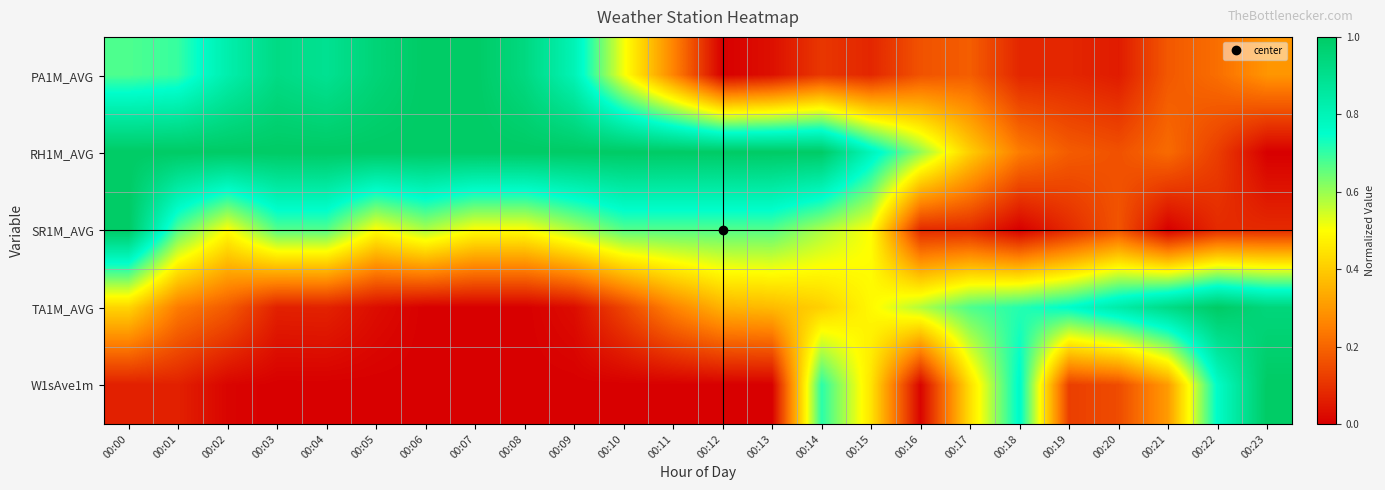

Count the number of data series in this chart.

5